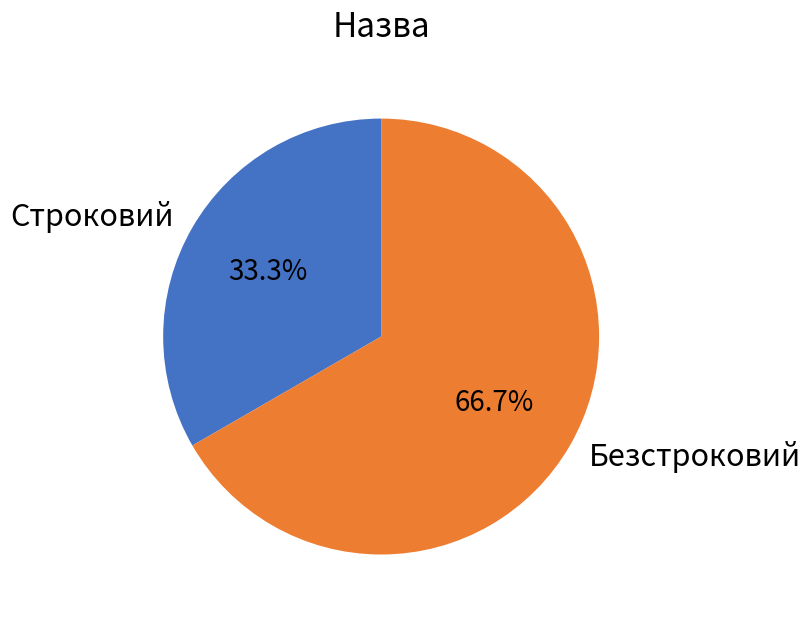

How much of the chart is everything except Строковий?

66.7%